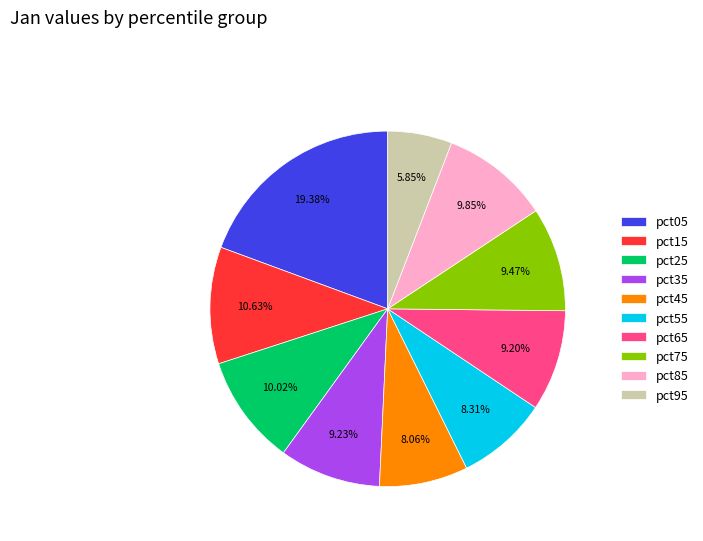

What is the total percentage of pct65 and pct25?

19.2%